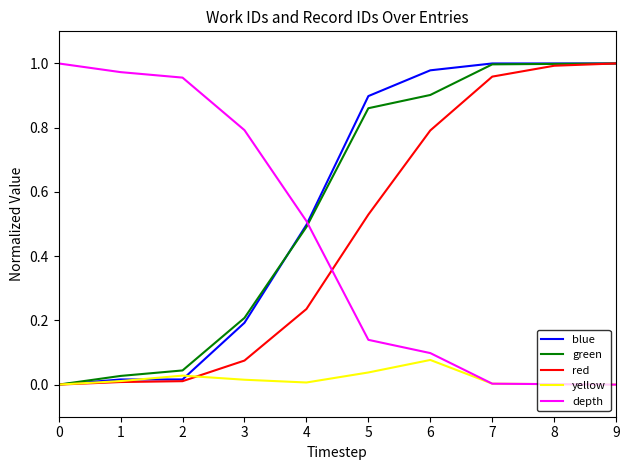

What is the total value across all series at 6?

2.8